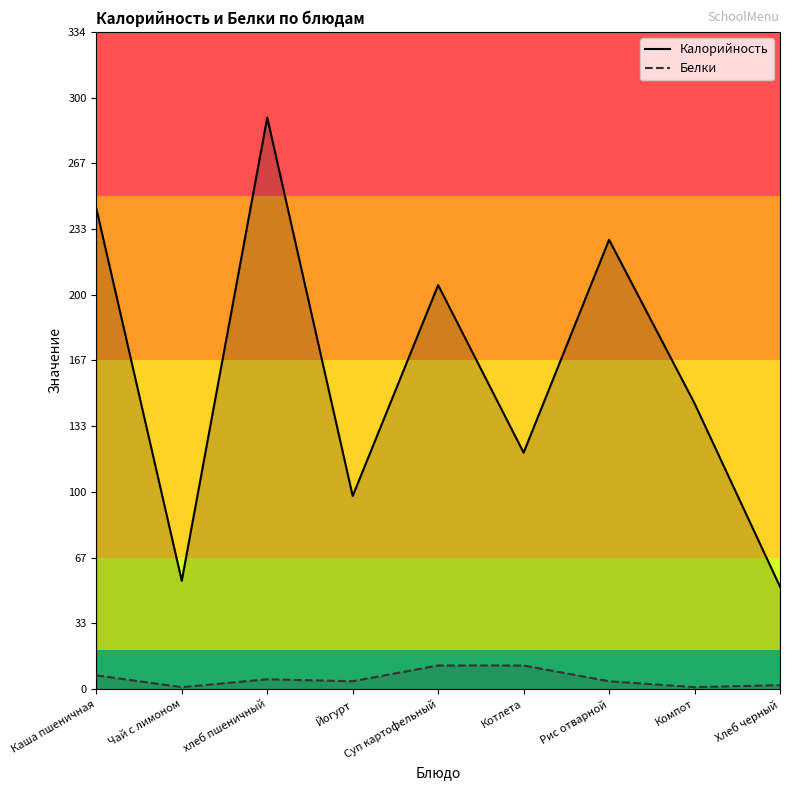

Reading right to left, what are all the values shown in this chart?

Калорийность: 52	145	228	120	205	98	290	55	244
Белки: 2	1	4	12	12	4	5	1	7